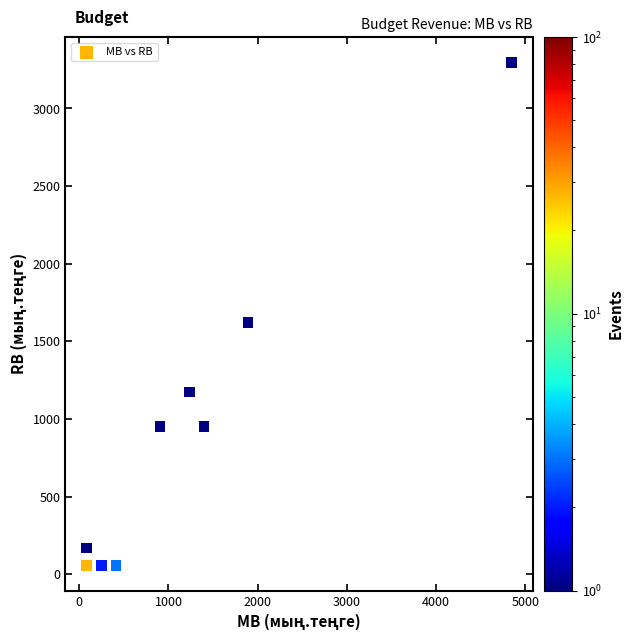

What Y value in the scatter plot is closest to 1676?

1621.1